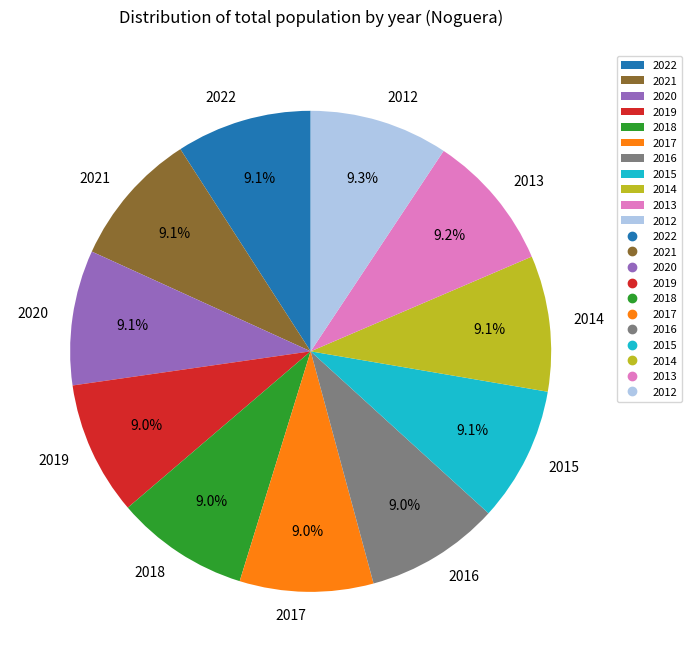

Is it true that 2018 is 1% of the pie?

False